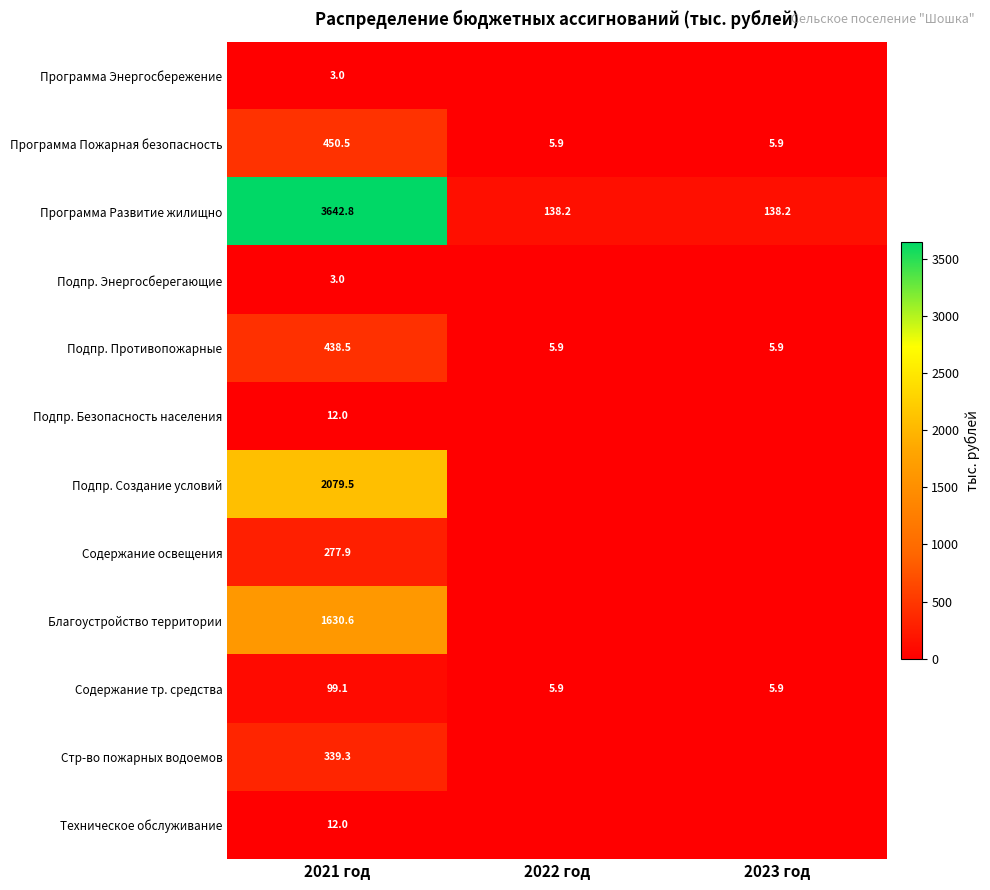

Is it true that Содержание тр. средства equals 45.4 at 2021 год?

False